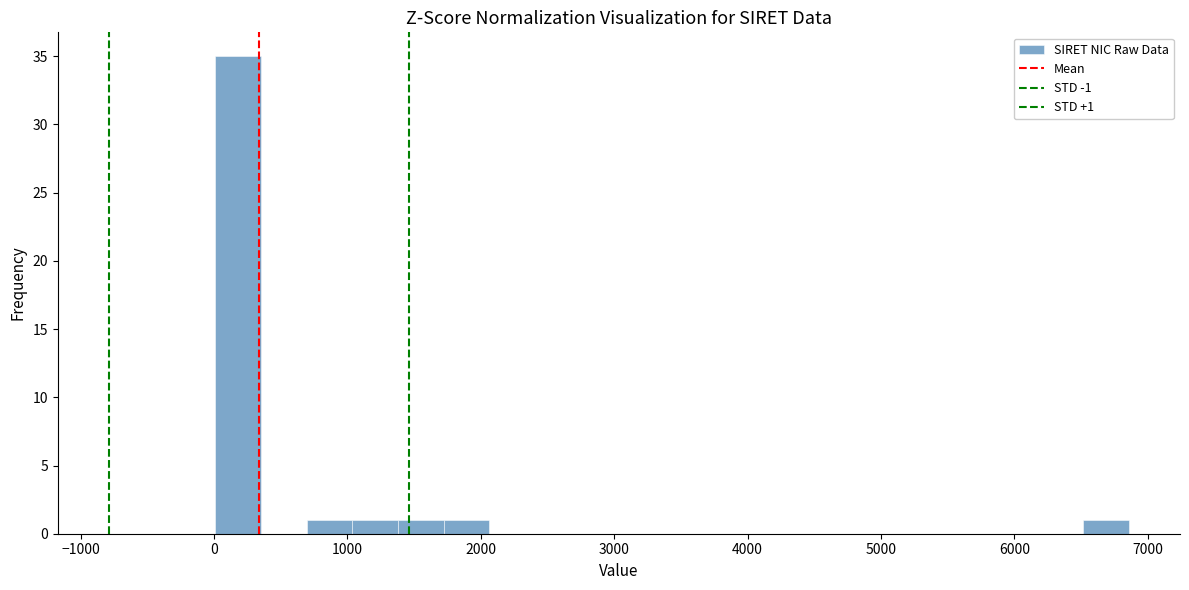

Read against the x-axis, roughly where is the centre of the tallest bar?

200